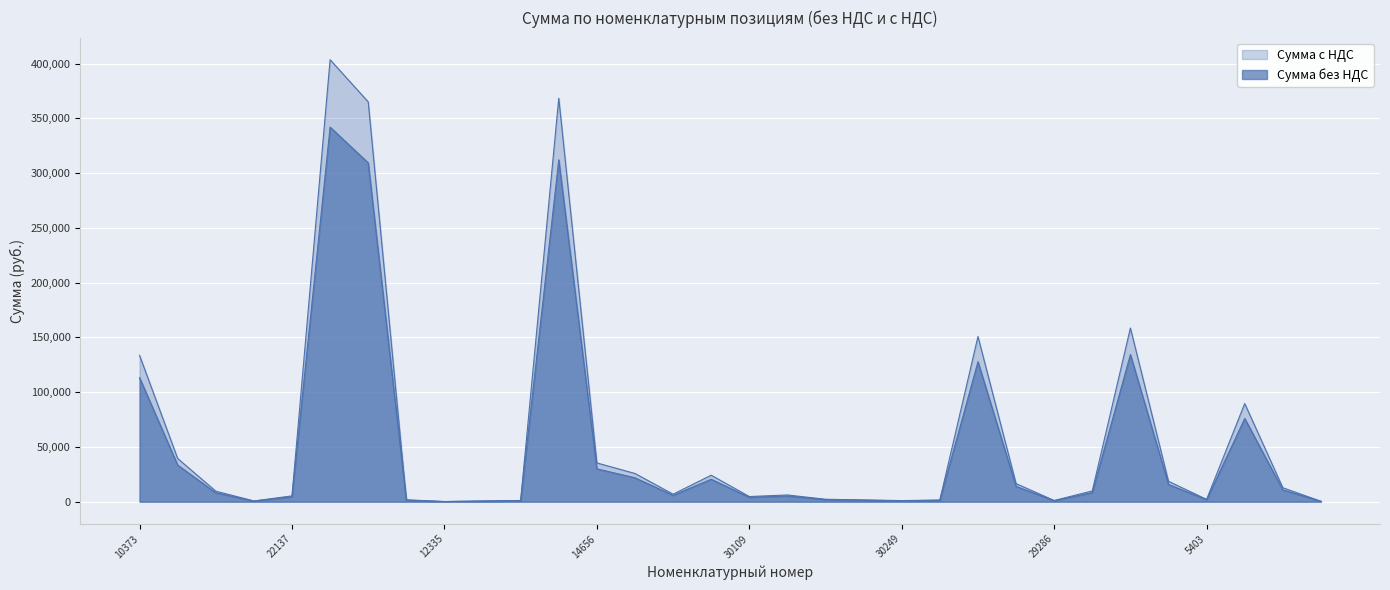

What is the spread (max minus min) of values at 14358?

1944.0